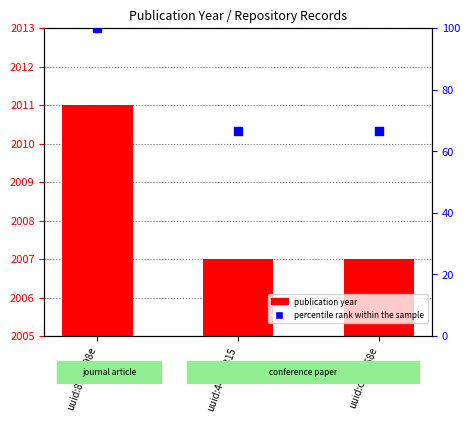

Which series has the widest spread of Y values?

percentile rank within the sample